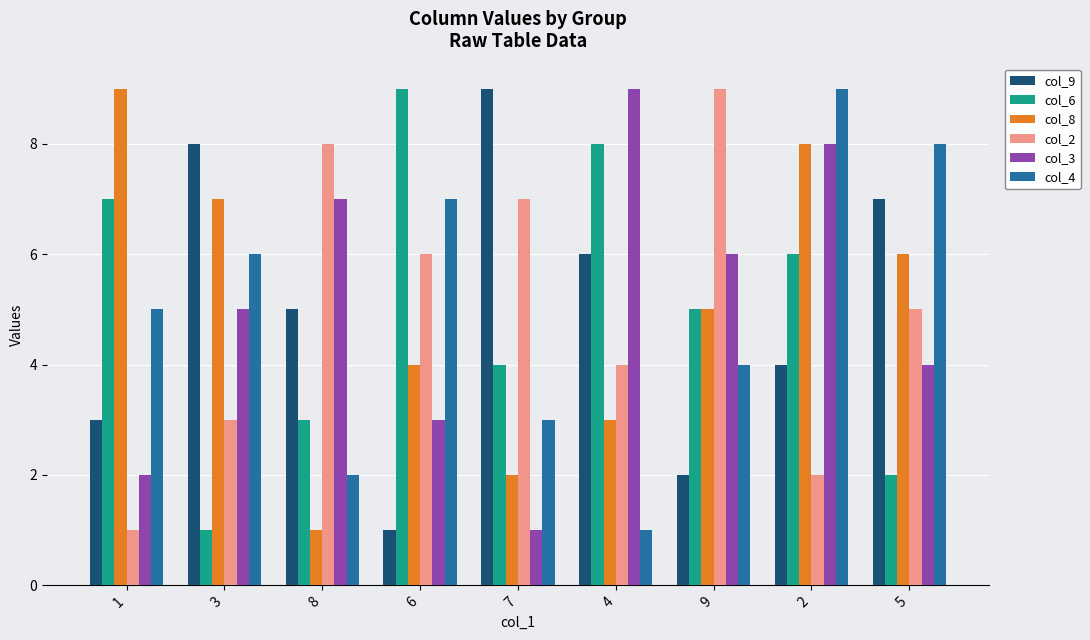

At 4, list the series in order from largest to smallest.

col_3, col_6, col_9, col_2, col_8, col_4